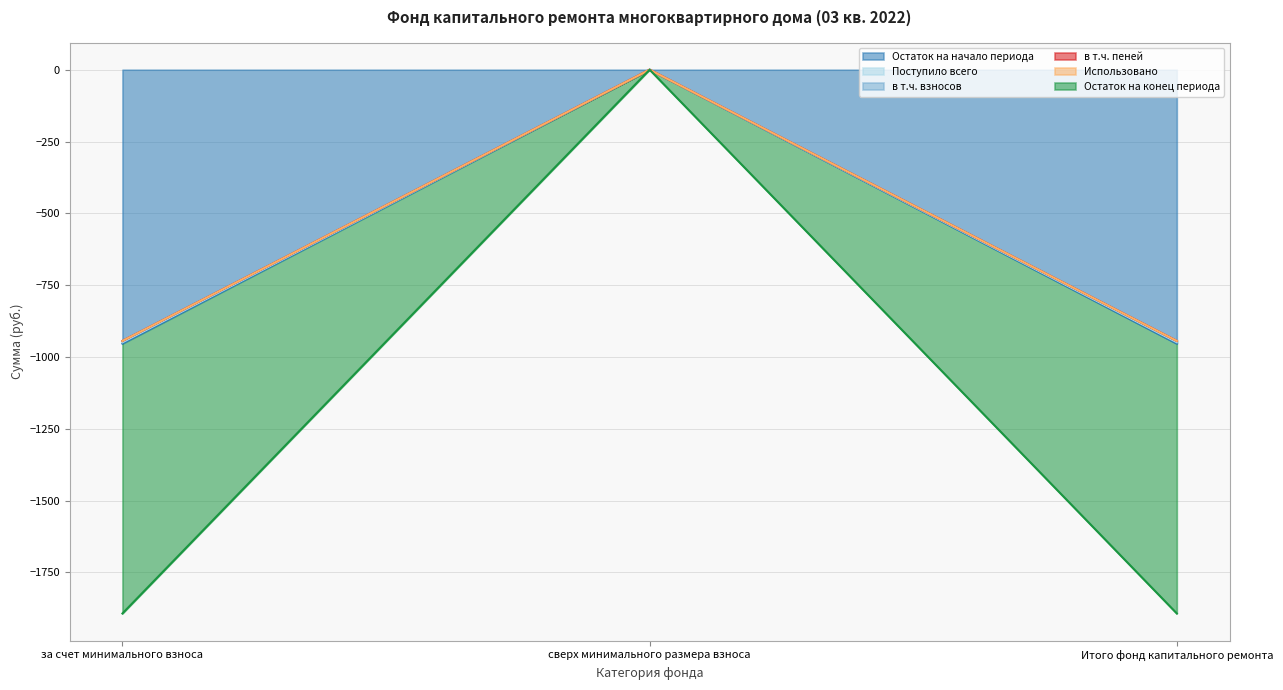

Which series has the largest total across all categories?

Остаток на начало периода